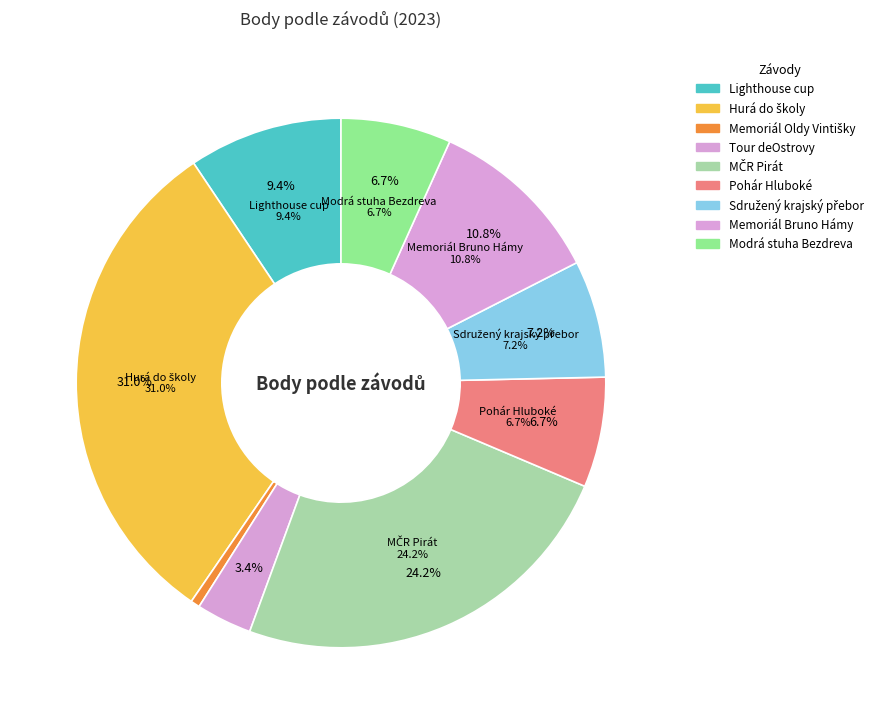

To the nearest percent, what is the difference between the largest and smallest slice percentages?

30%